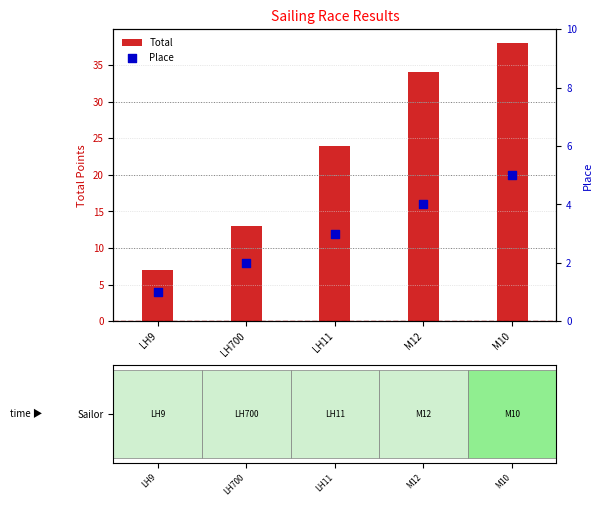

Which series reaches the maximum Y coordinate?

Total